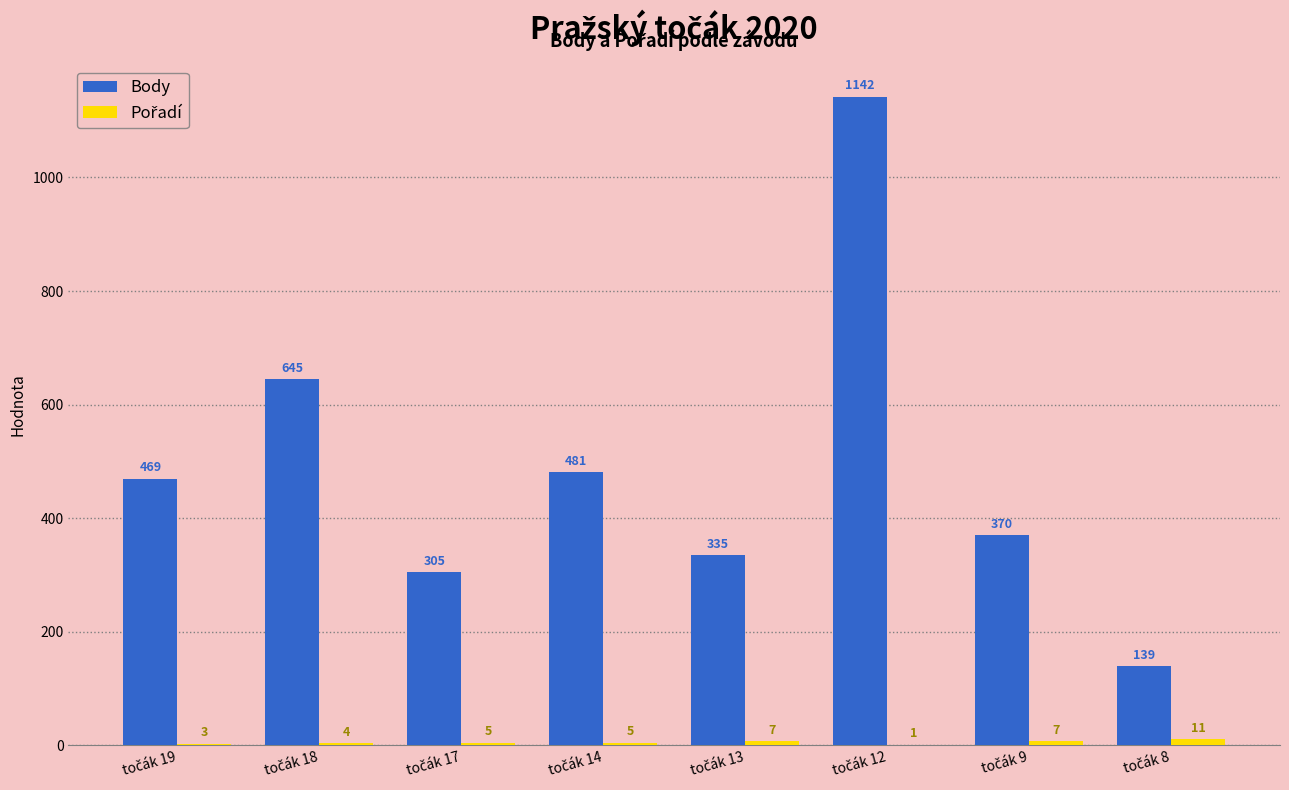

What is the sum of all Body values?

3886